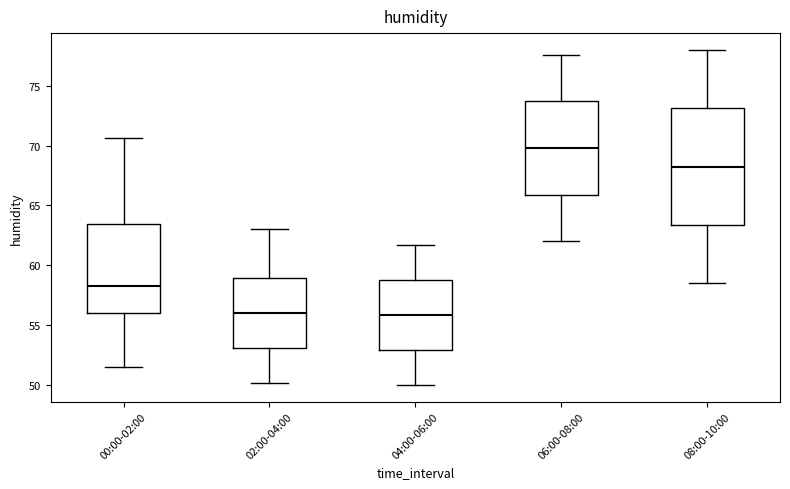

Which box is the tallest, from its lower edge to its upper edge?

08:00-10:00